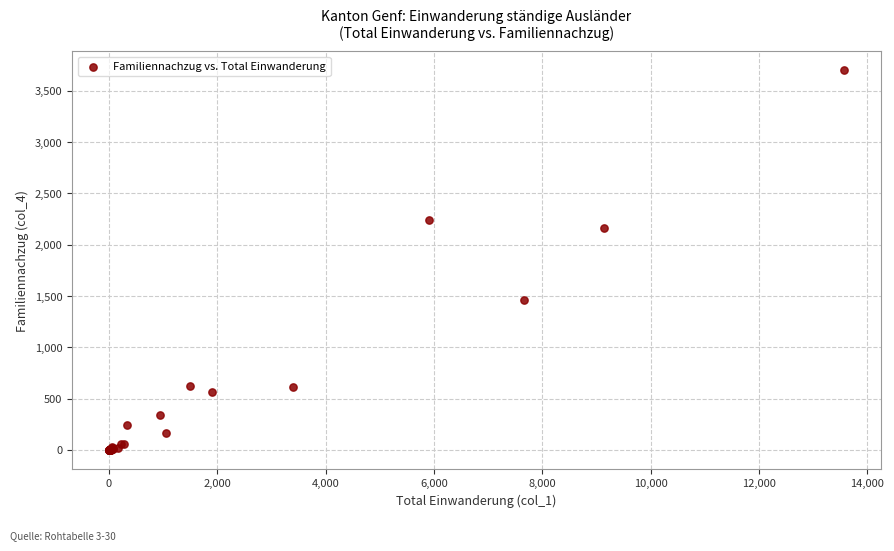

What Y value in the scatter plot is closest to 1849?

2158